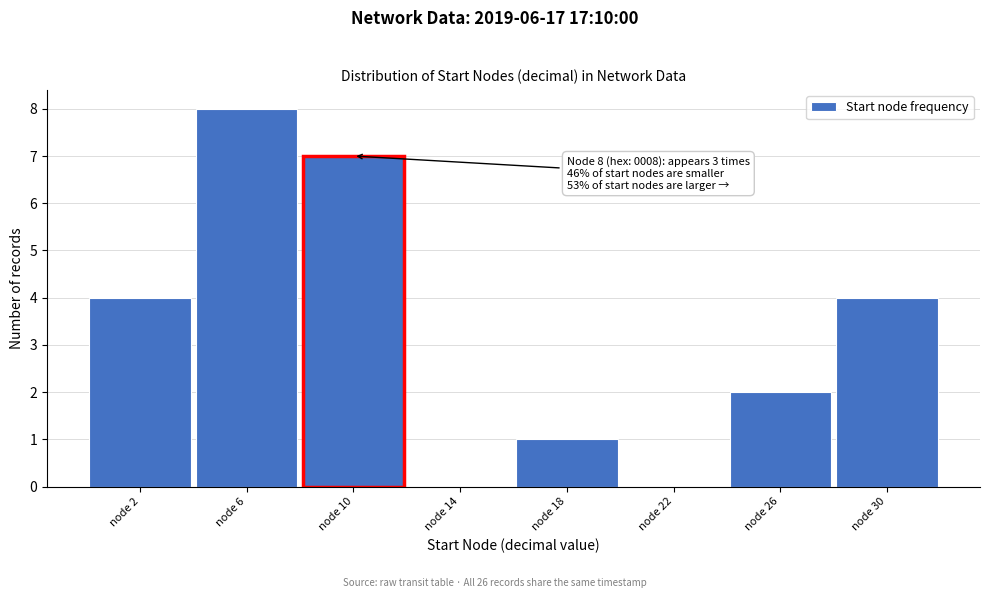

Which range on the x-axis has the tallest bar?

4 to 8